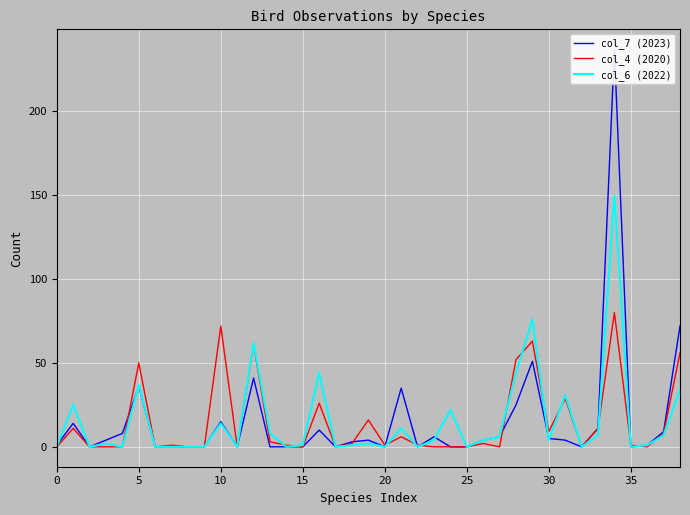

What is the difference between the col_6 (2022) values at 35 and 10?

14